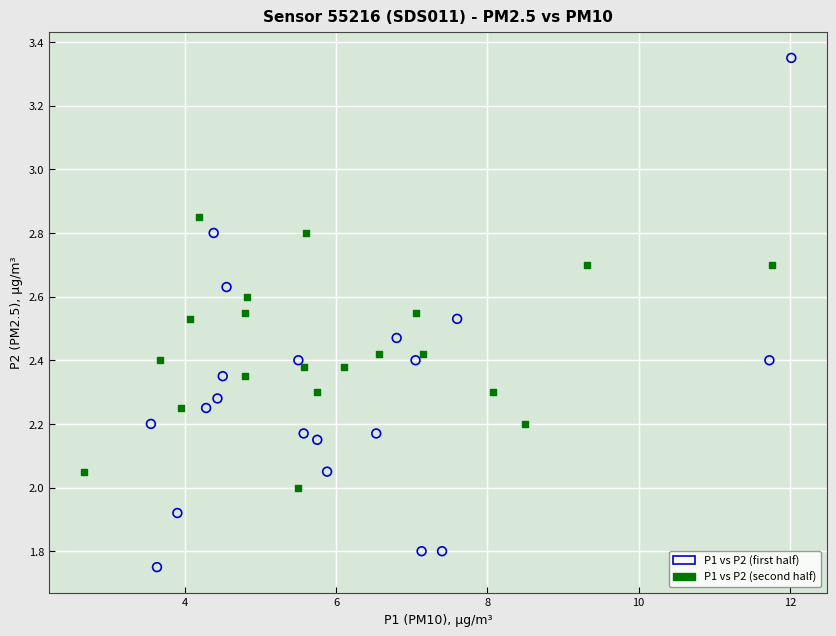

Which series has the largest Y range (max minus min)?

P1 vs P2 (first half)